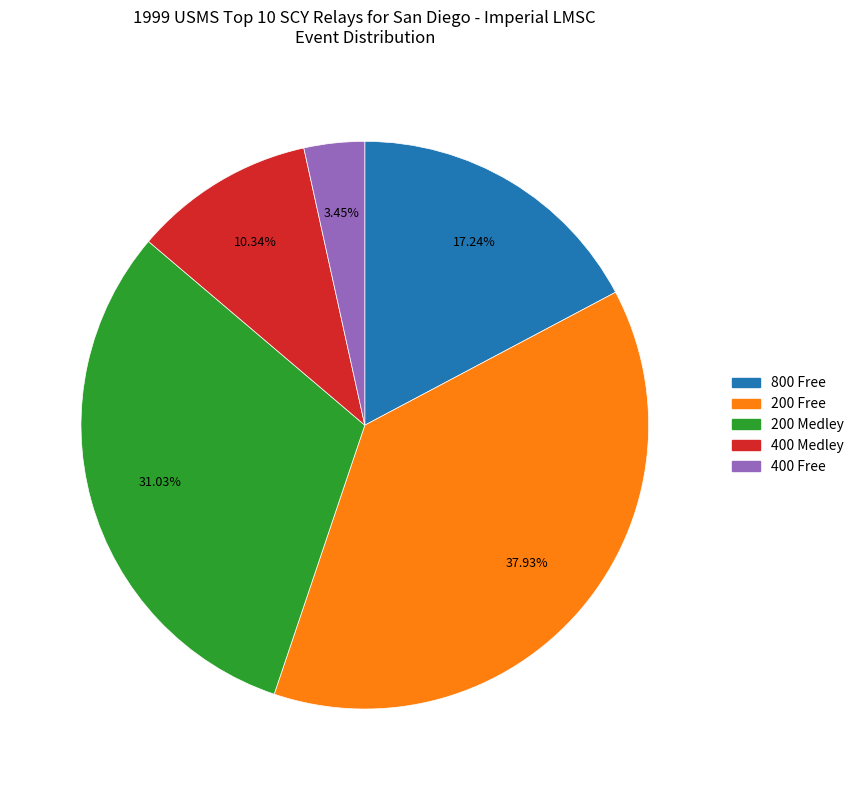

Combined, do 800 Free and 200 Medley account for over 50%?

No